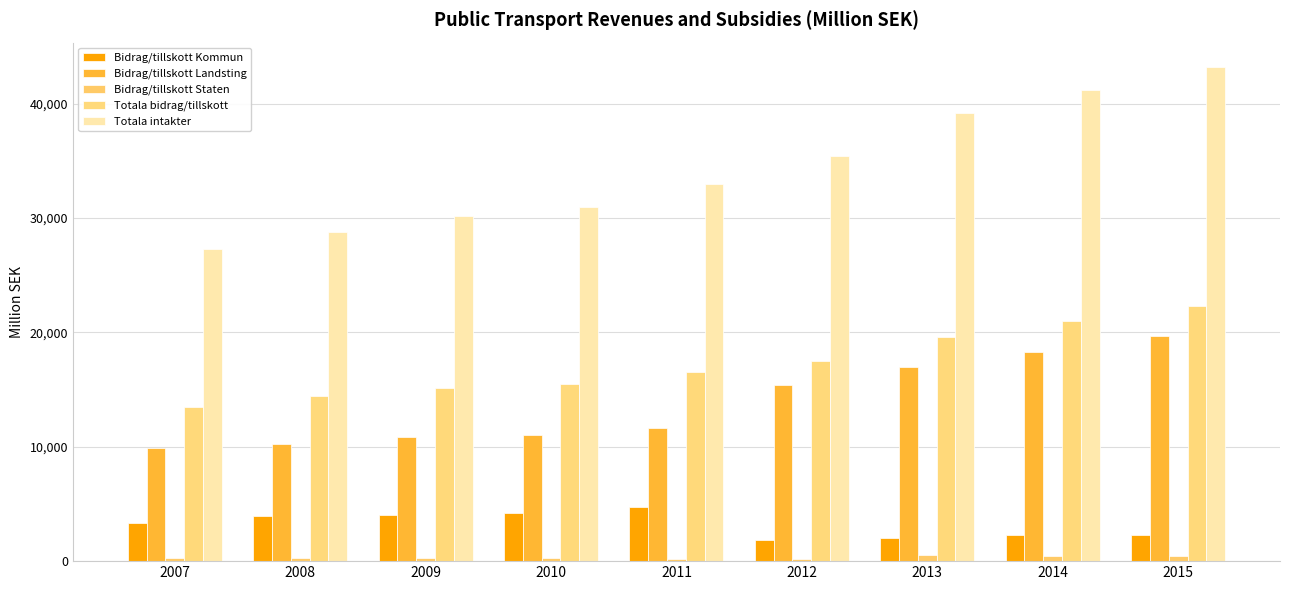

Read the Bidrag/tillskott Kommun value at 2012.

1886.0